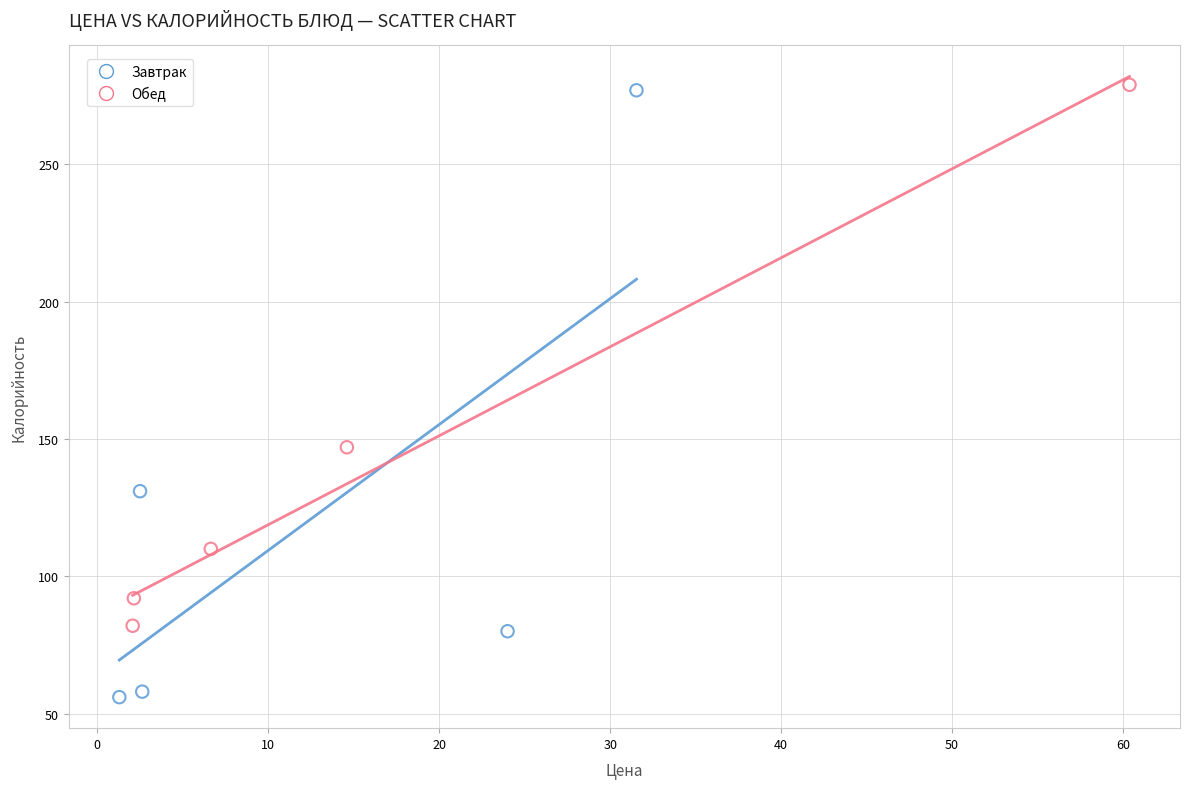

Which series contains the lowest Y value?

Завтрак